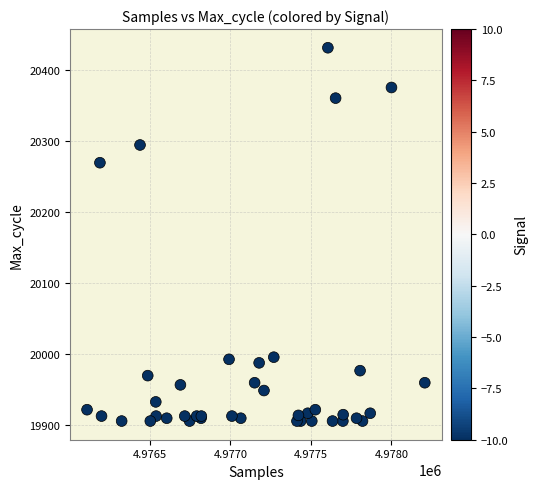

What Y value in the scatter plot is closest to 20169?

20270